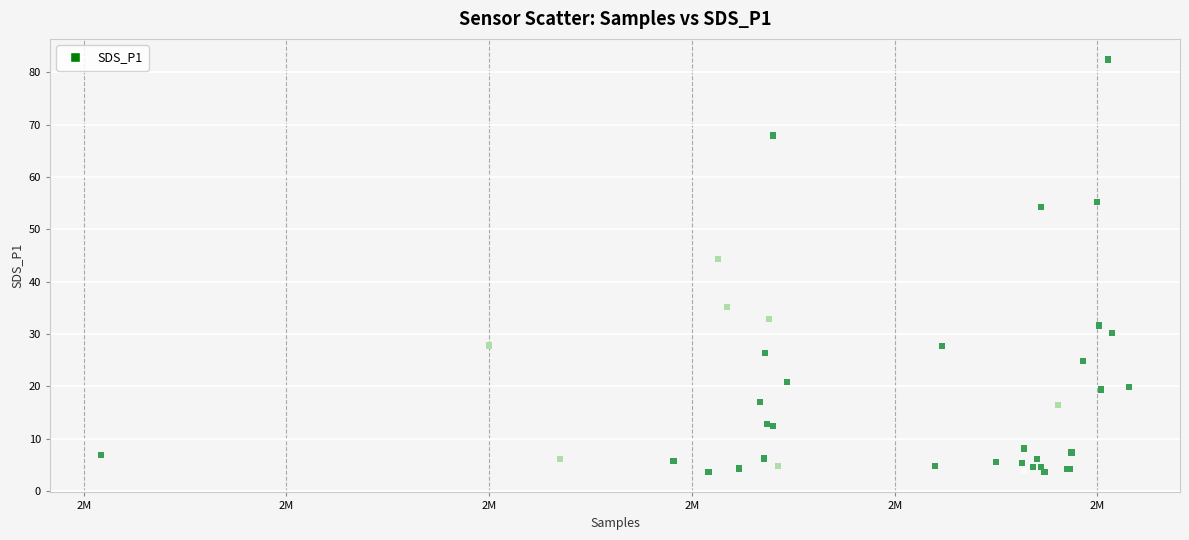

What Y value in the scatter plot is closest to 43?

44.4